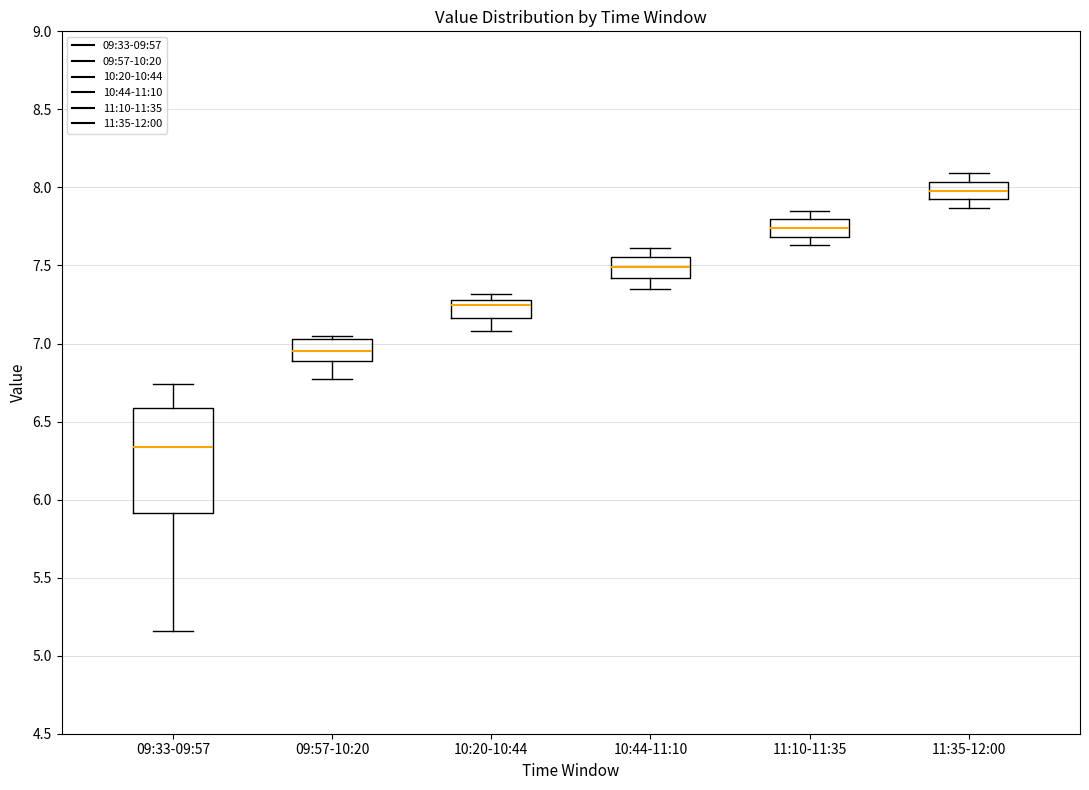

Reading left to right, read every box against the y-axis: the position of its median line, the range the box covers, and the ends of its whiskers. The values are not printed on the chart, so give them approximately, as read against the axis.

09:33-09:57: median 6.35, box 5.90 to 6.60, whiskers 5.15 to 6.75
09:57-10:20: median 6.95, box 6.90 to 7.05, whiskers 6.75 to 7.05 (just above the box's upper edge)
10:20-10:44: median 7.25, box 7.15 to 7.30, whiskers 7.10 to 7.30 (just above the box's upper edge)
10:44-11:10: median 7.50, box 7.40 to 7.55, whiskers 7.35 to 7.60
11:10-11:35: median 7.75, box 7.70 to 7.80, whiskers 7.65 to 7.85
11:35-12:00: median 8.00, box 7.95 to 8.05, whiskers 7.85 to 8.10